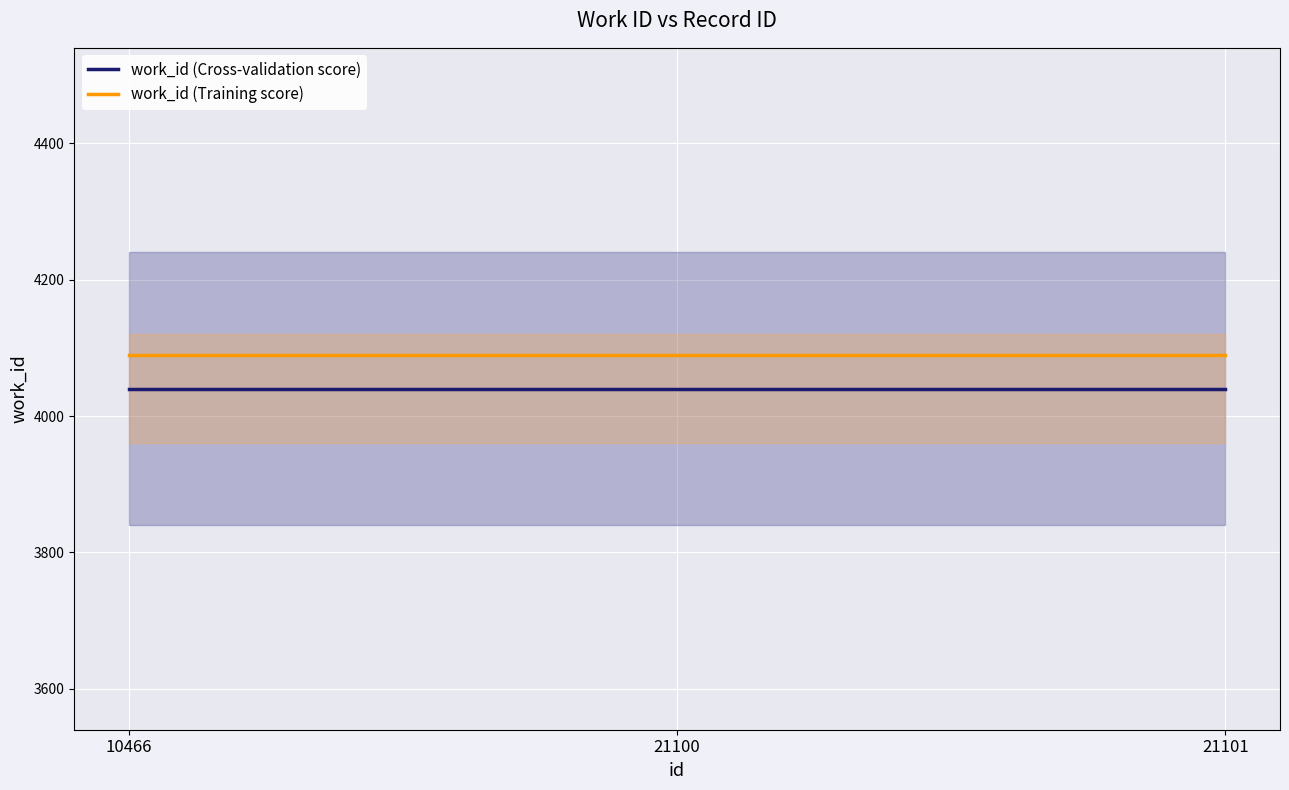

The value of work_id (Cross-validation score) at 21100 is 4040. True or false?

True